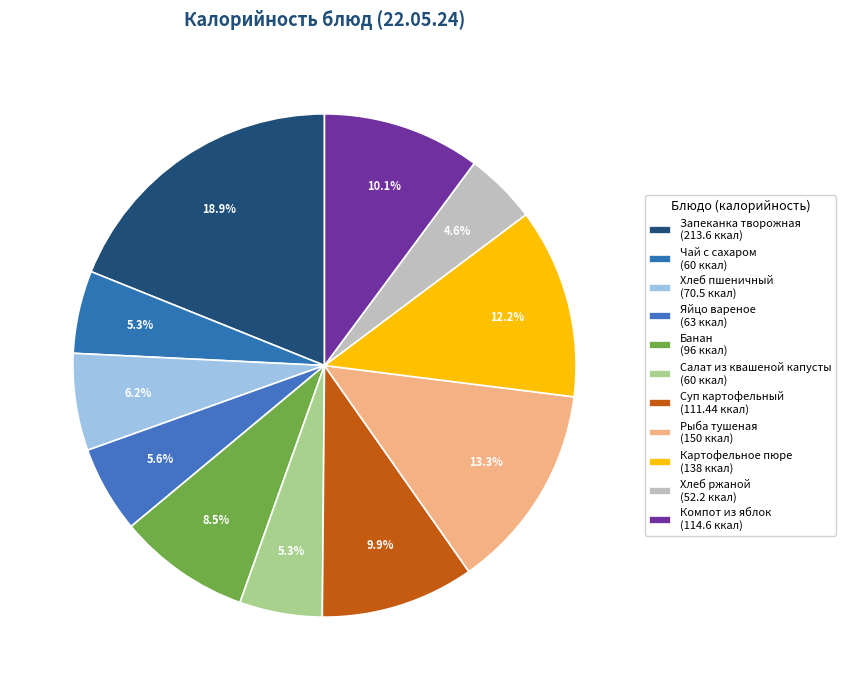

How many segments does this pie chart have?

11